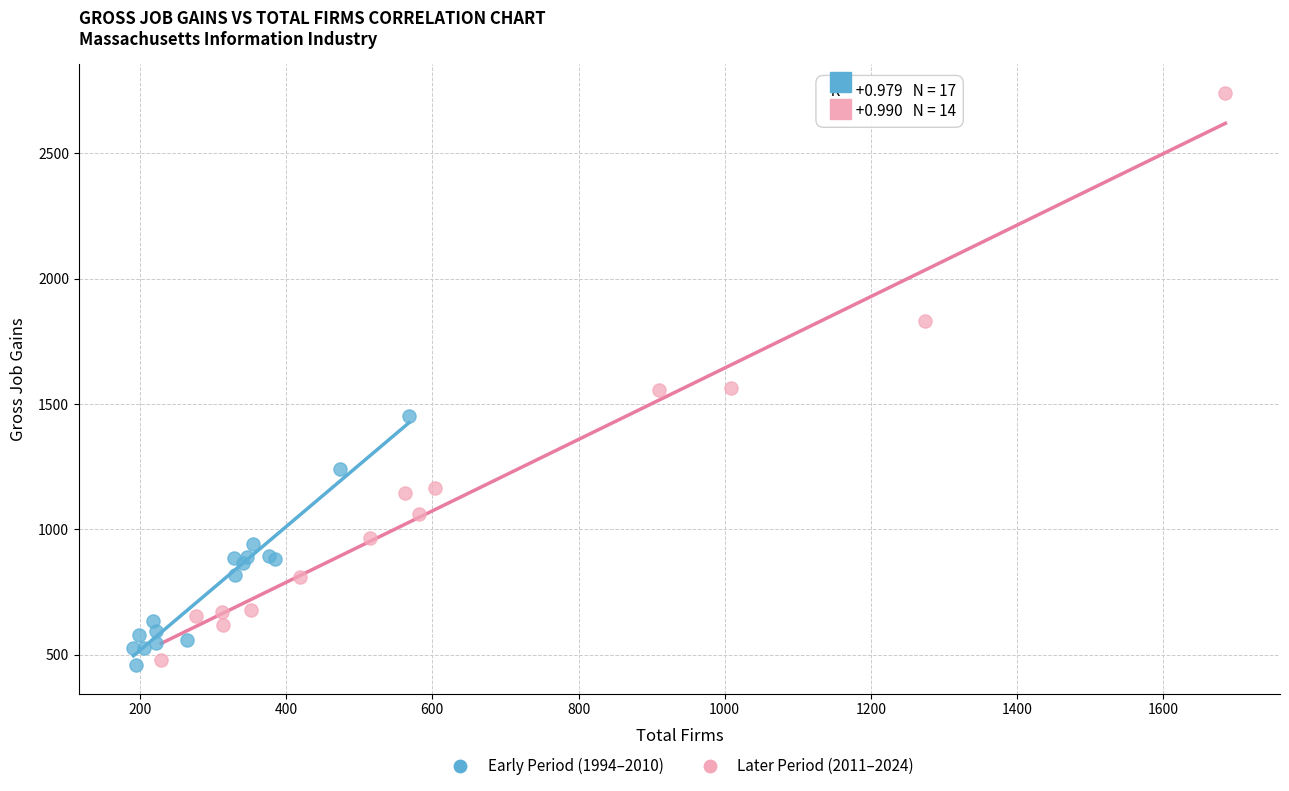

Which series reaches the maximum Y coordinate?

Later Period (2011–2024)